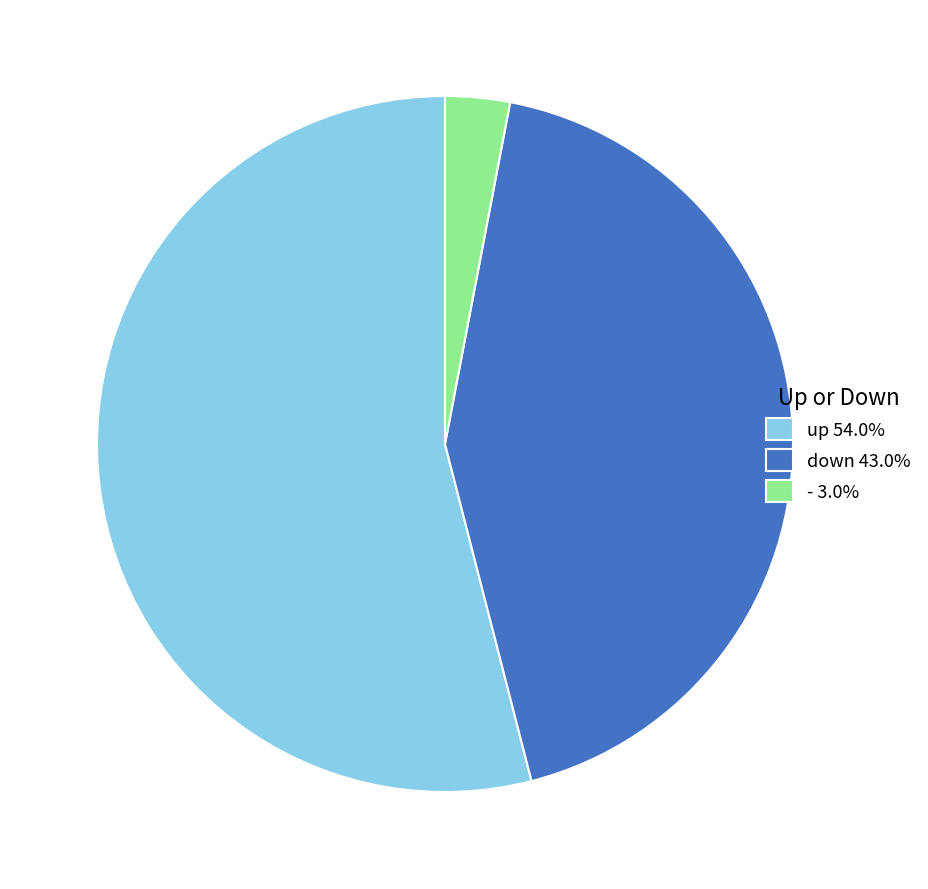

Is the sum of down and - greater than half?

No